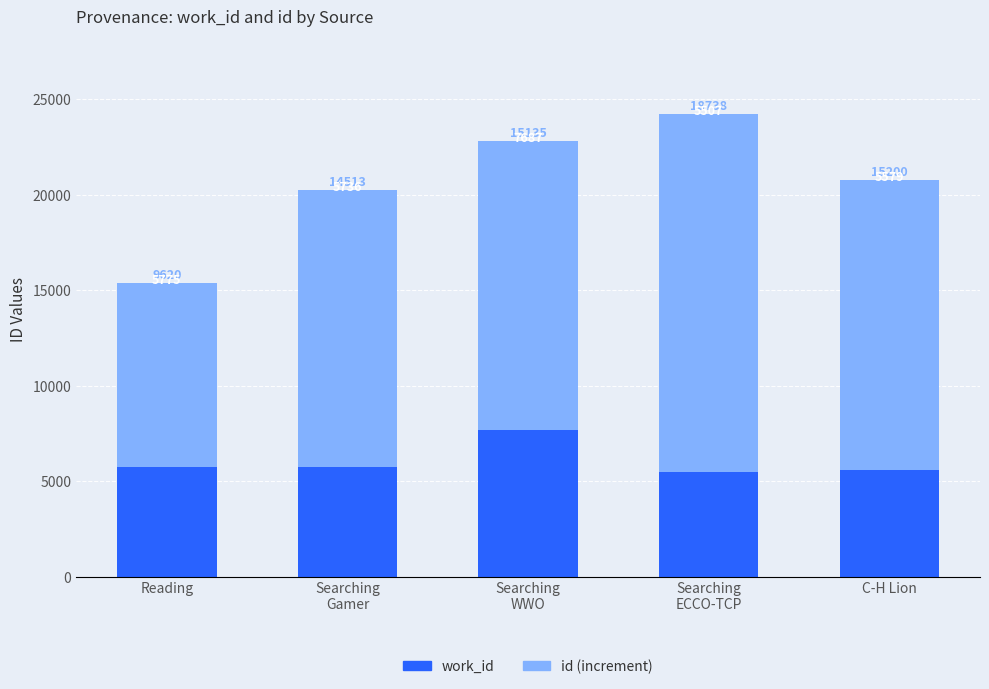

What is the maximum value for work_id?

7687